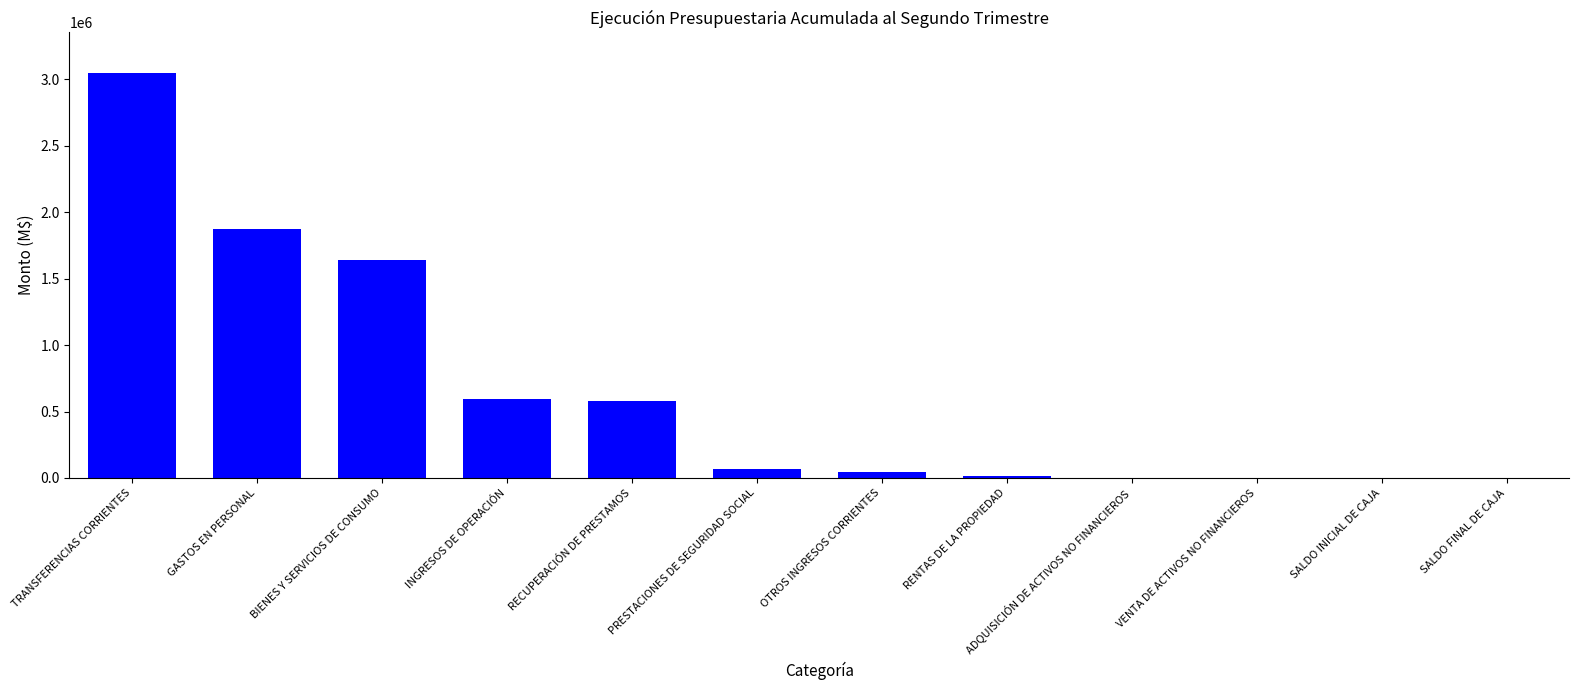

What is the average value?

656149